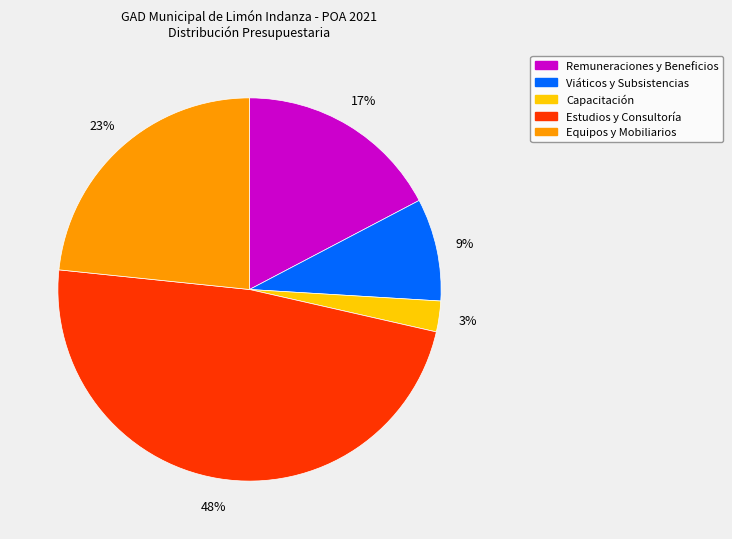

To the nearest percent, what is the difference between the largest and smallest slice percentages?

45%